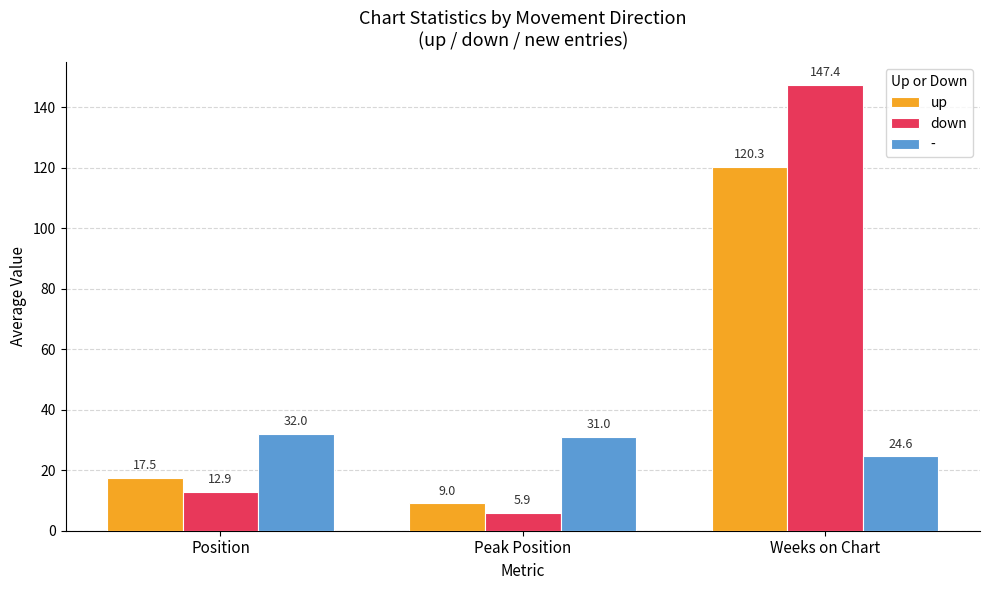

Which series has the largest range (max minus min)?

down